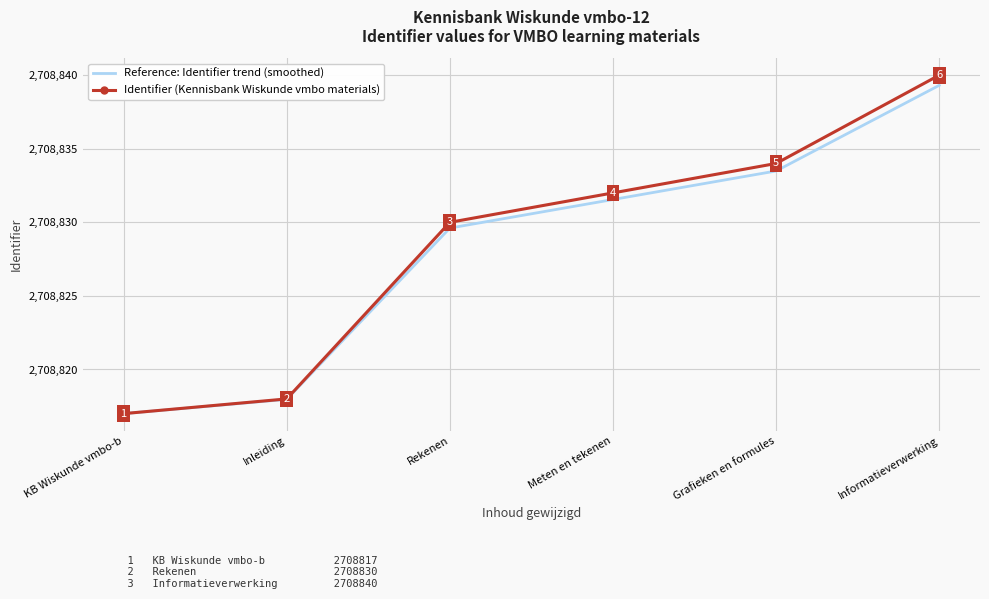

Where is Reference: Identifier trend (smoothed) nearest to the value 2708828?

Rekenen